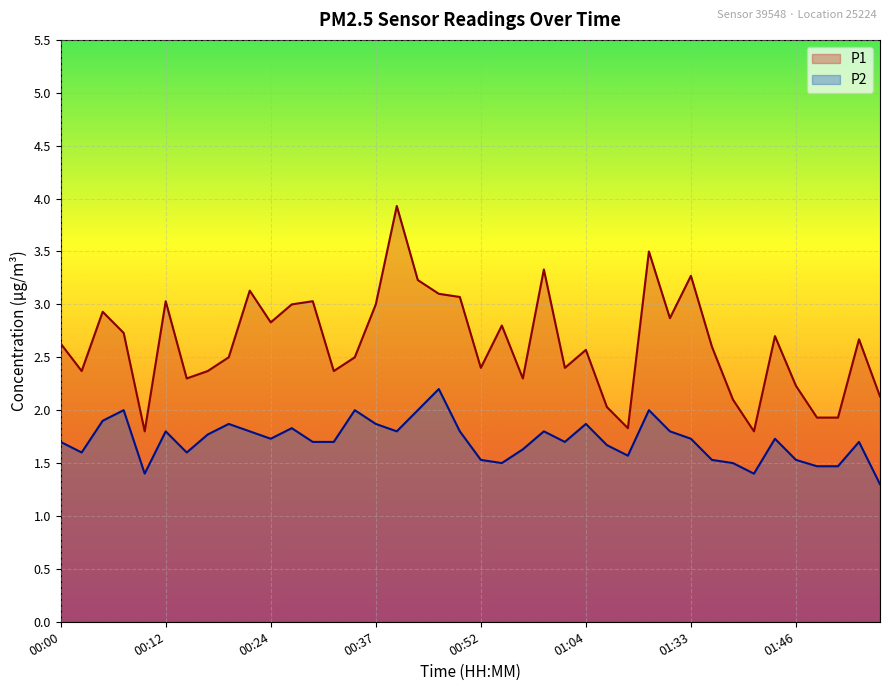

Which label corresponds to the smallest value in the chart?

01:56